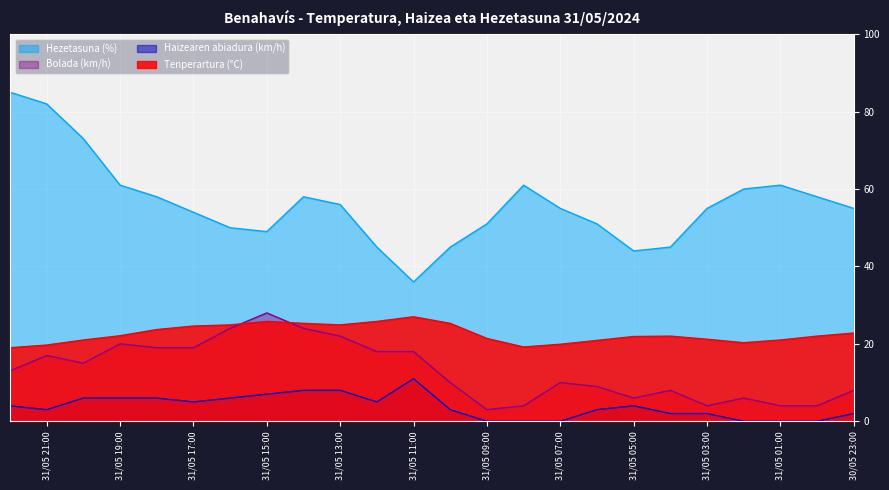

Rank the series by their average value, from lowest to highest.

Haizearen abiadura (km/h), Bolada (km/h), Tenperartura (°C), Hezetasuna (%)